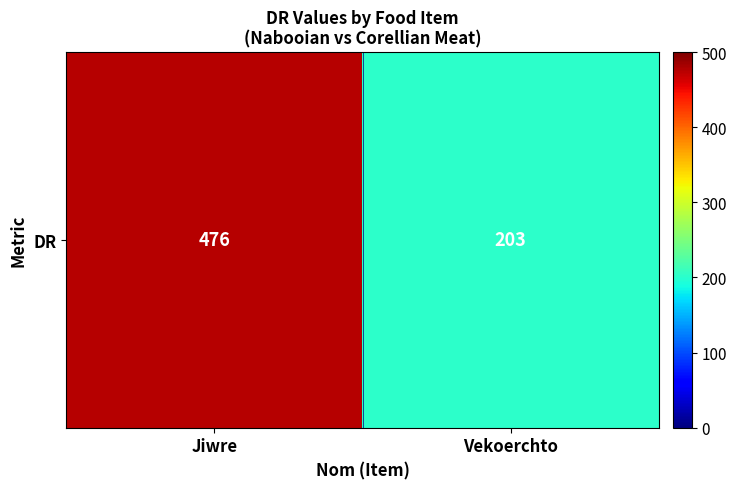

Count the number of data series in this chart.

1